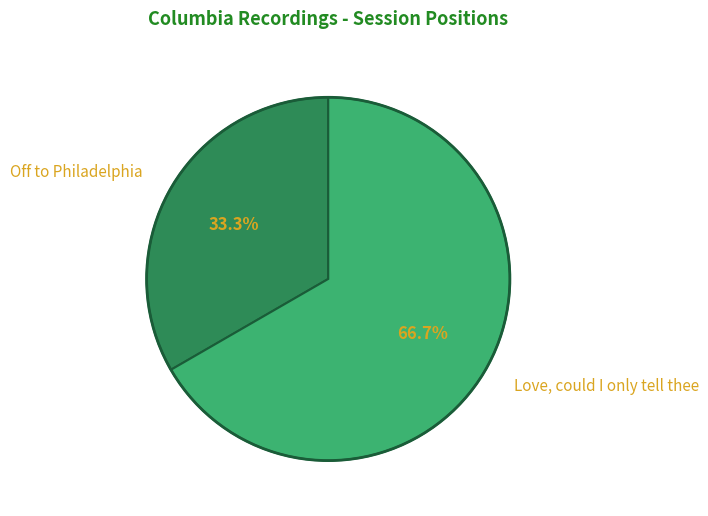

What is the total percentage of Off to Philadelphia and Love, could I only tell thee?

100.0%